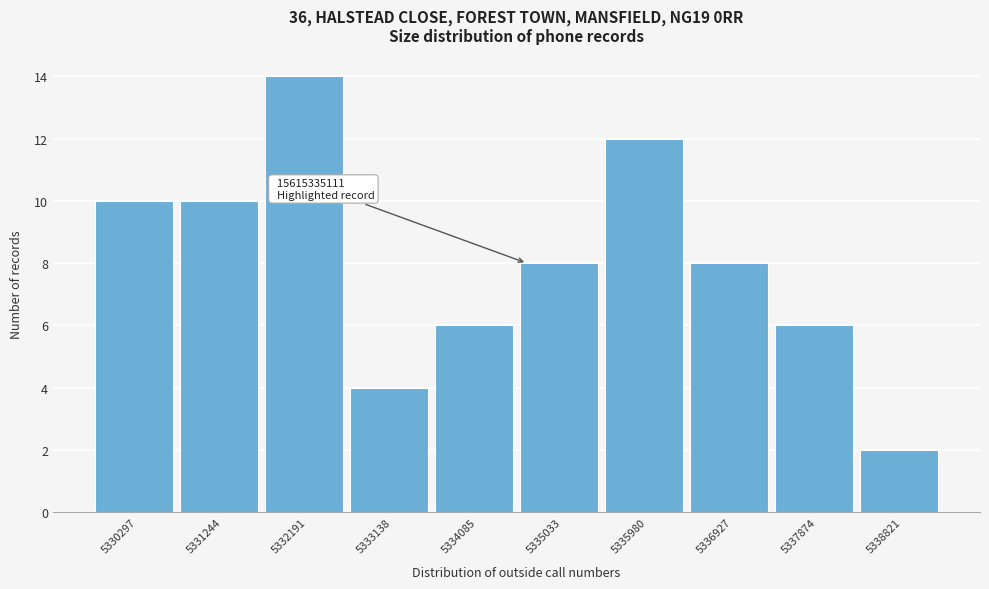

Reading left to right, what are all the values shown in this chart?

10	10	14	4	6	8	12	8	6	2